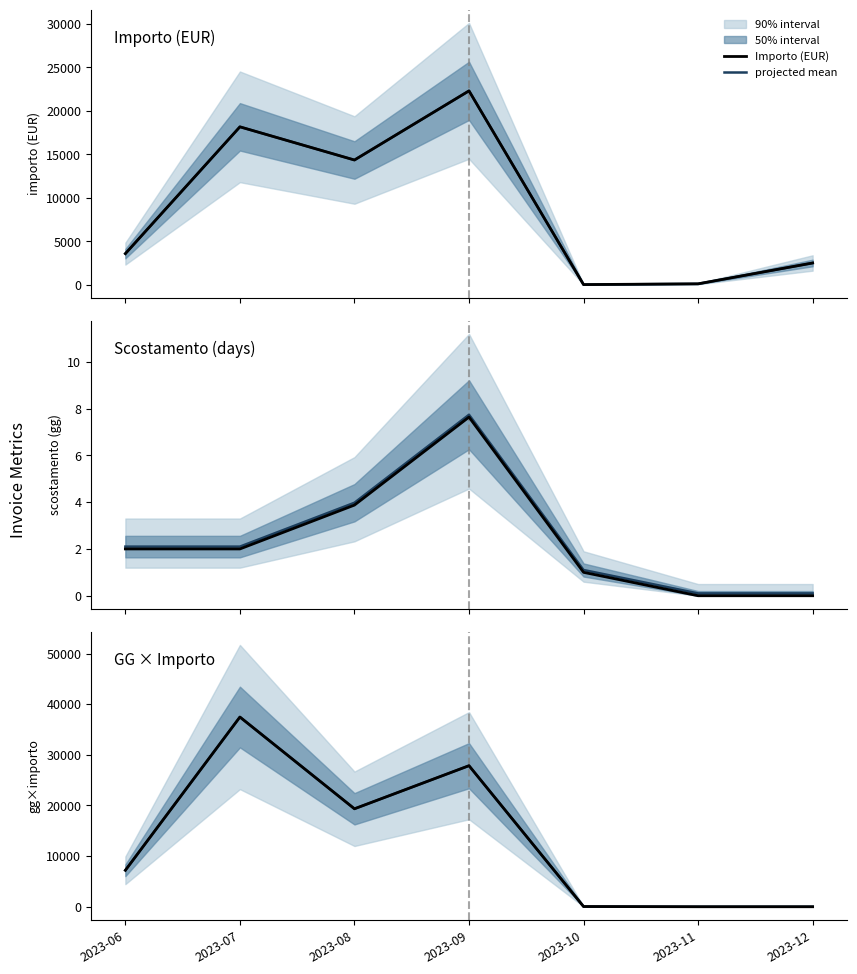

What value does the Scostamento (days) series have at 2023-06?

2.0